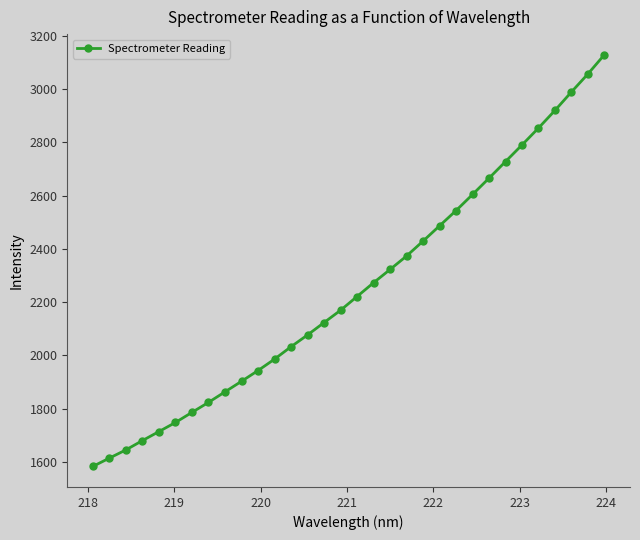

What is the value of the 17th point from the left?

2220.9